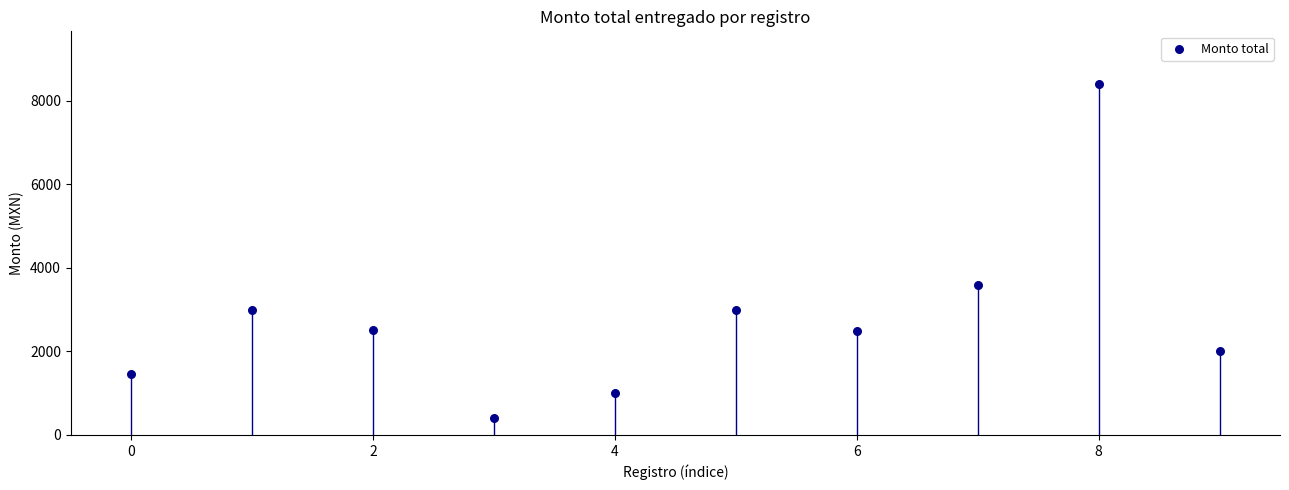

What Y value in the scatter plot is closest to 4400?

3600.0